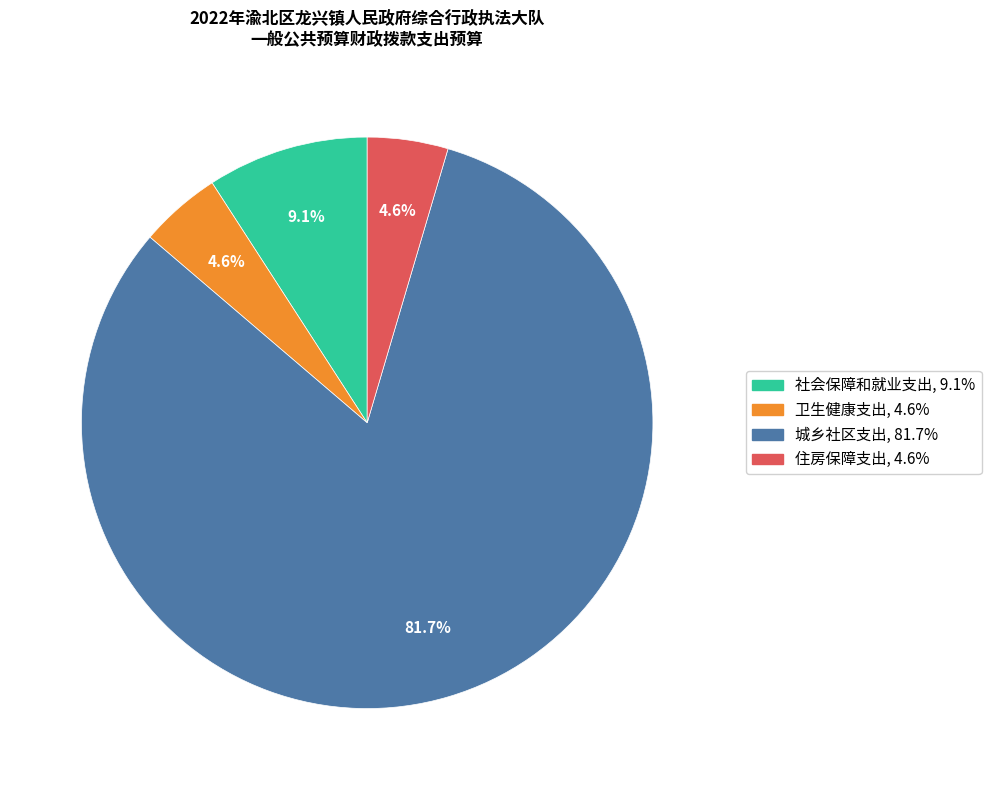

Is it true that 社会保障和就业支出 is 1% of the pie?

False